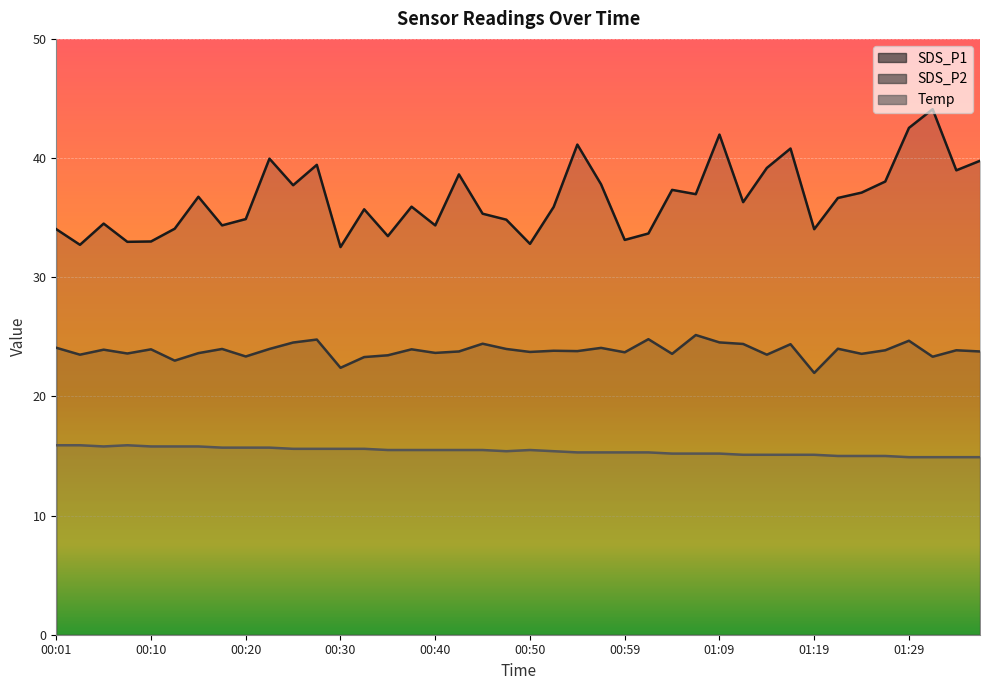

How many categories are shown in the chart?

40